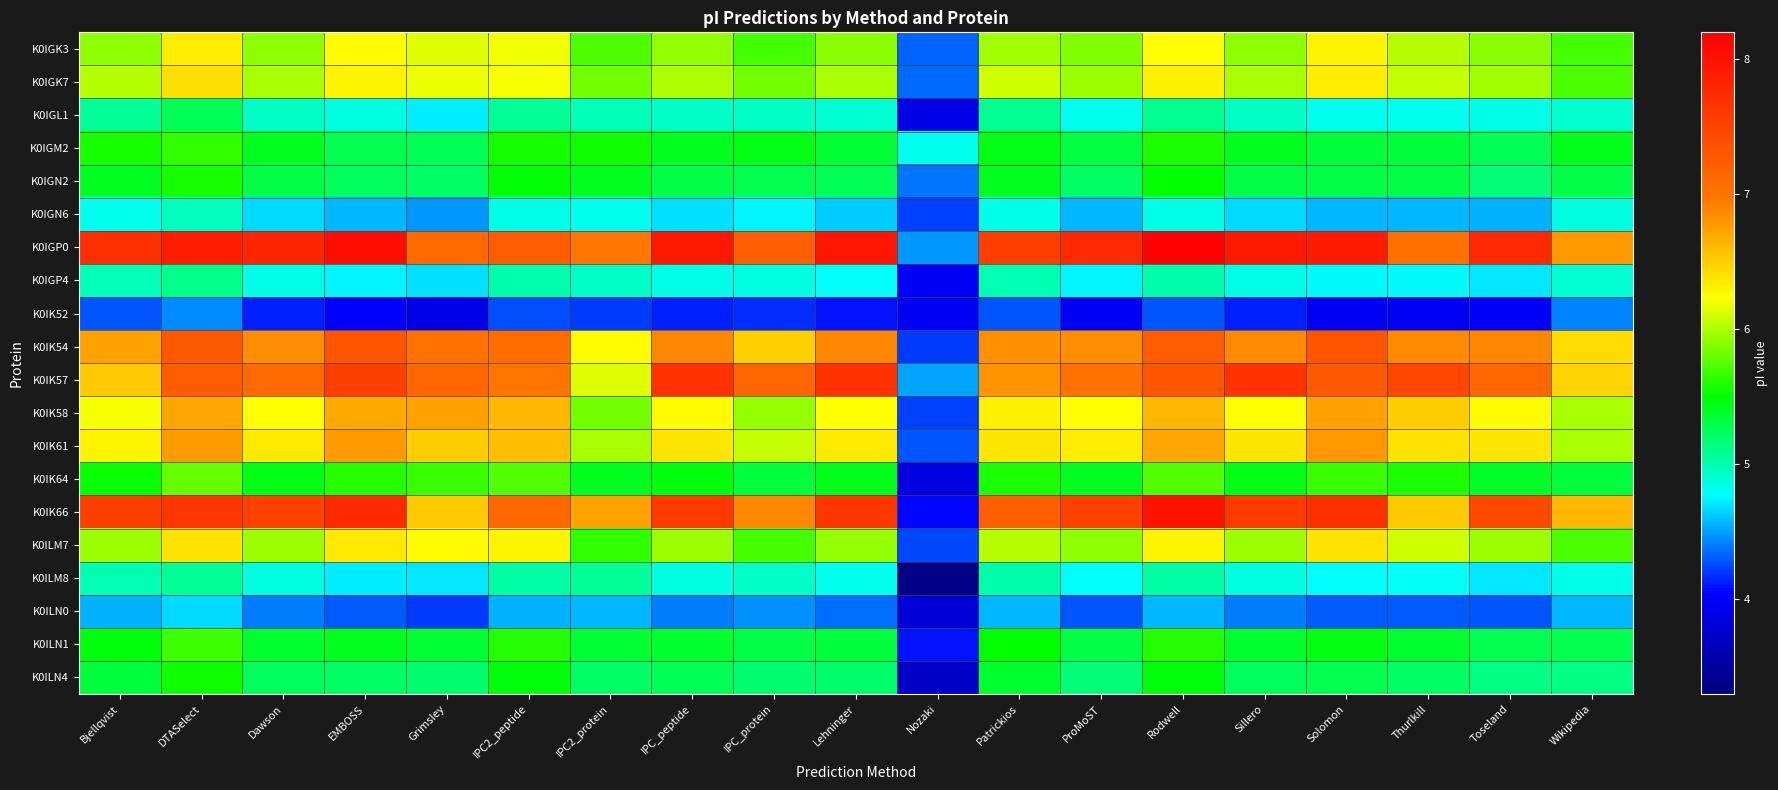

Between ProMoST and Lehninger, which is larger?

Lehninger